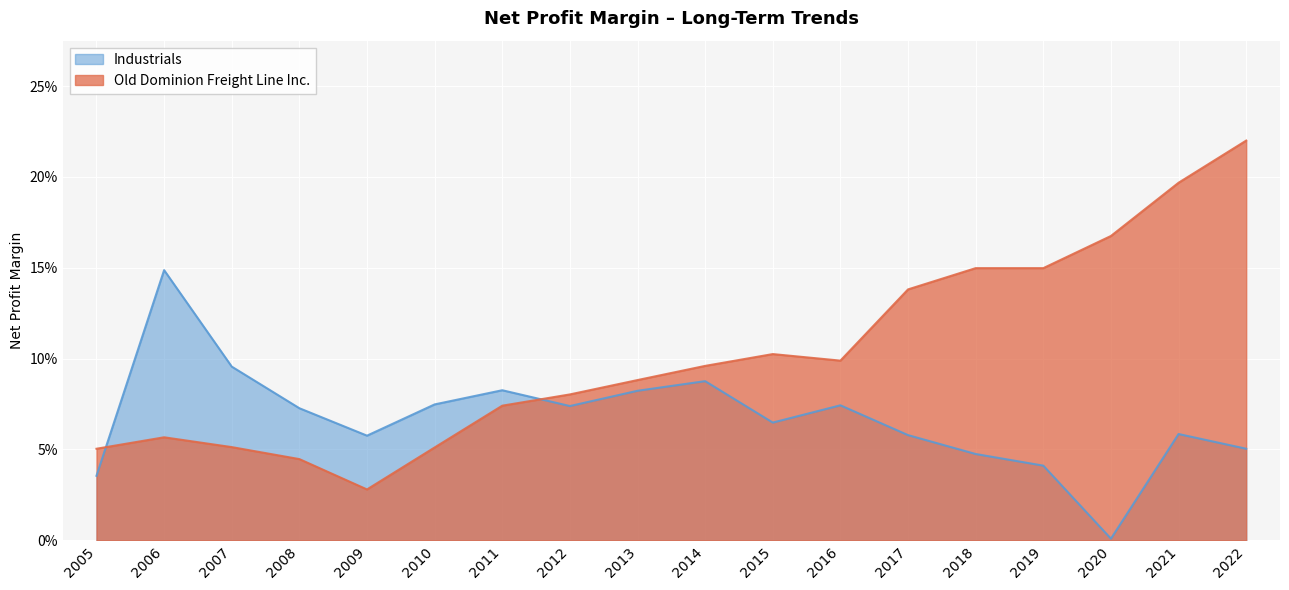

Reading right to left, what are all the values shown in this chart?

Industrials: 2022=0.1	2021=0.1	2020=0.0	2019=0.0	2018=0.0	2017=0.1	2016=0.1	2015=0.1	2014=0.1	2013=0.1	2012=0.1	2011=0.1	2010=0.1	2009=0.1	2008=0.1	2007=0.1	2006=0.1	2005=0.0
Old Dominion Freight Line Inc.: 2022=0.2	2021=0.2	2020=0.2	2019=0.1	2018=0.1	2017=0.1	2016=0.1	2015=0.1	2014=0.1	2013=0.1	2012=0.1	2011=0.1	2010=0.1	2009=0.0	2008=0.0	2007=0.1	2006=0.1	2005=0.1